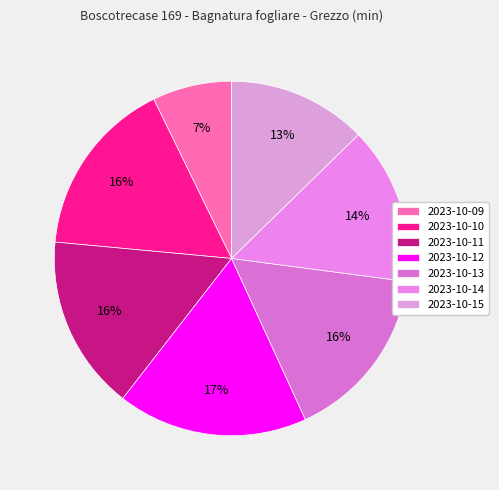

To the nearest percent, what percentage of the pie is 2023-10-12?

17%